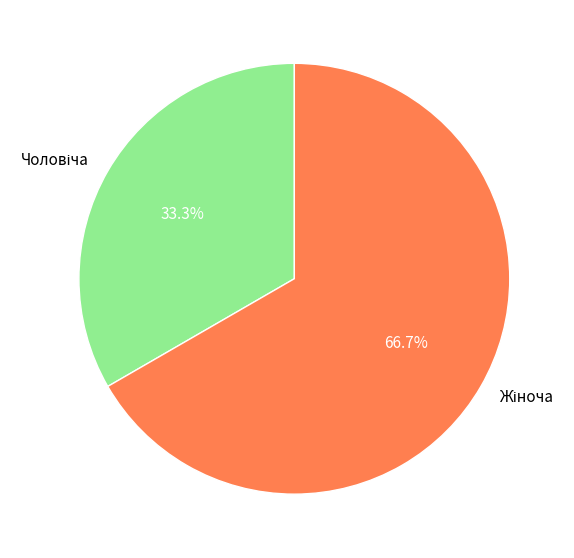

How many slices are in this pie chart?

2